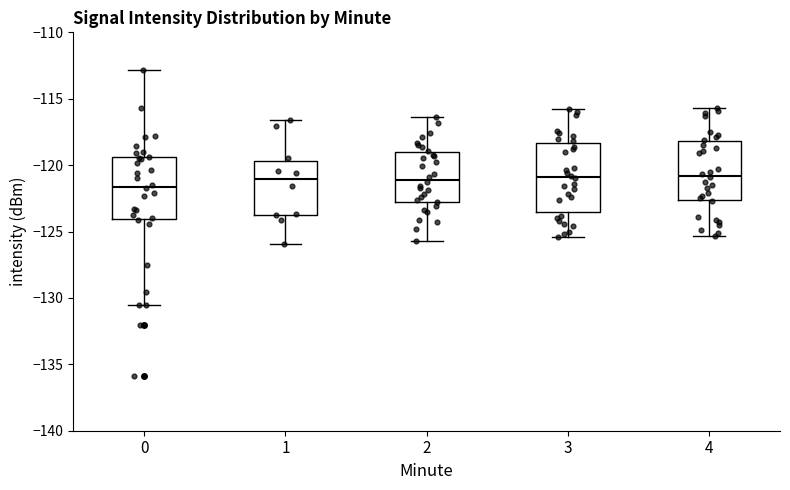

Which box is the tallest, from its lower edge to its upper edge?

3